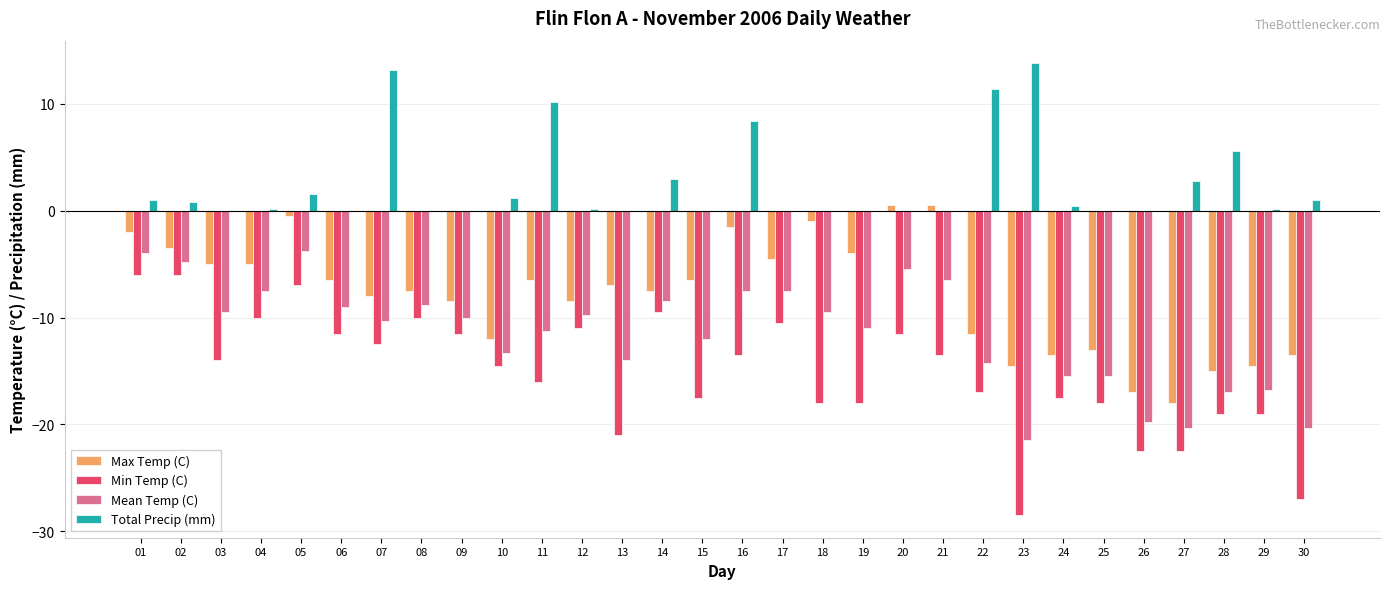

How many groups of bars are there?

30